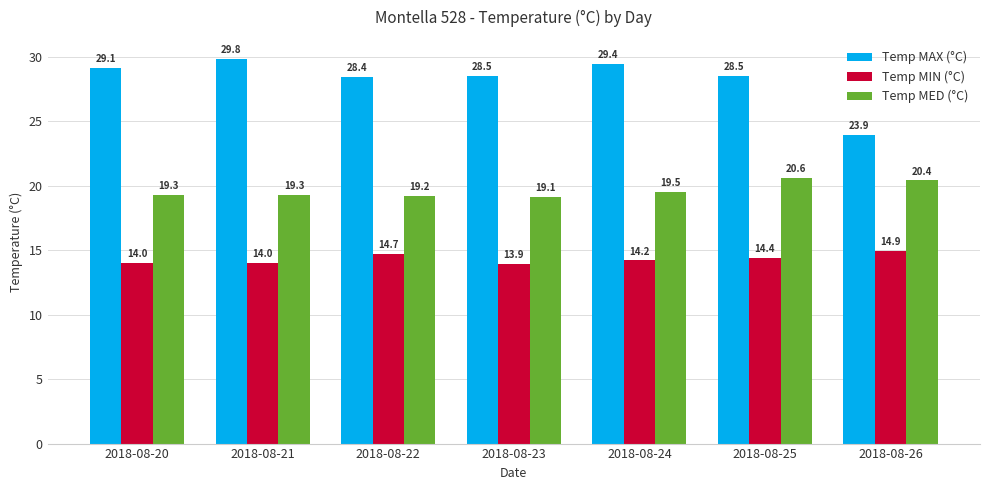

How many values in the Temp MIN (°C) series are below 14?

1